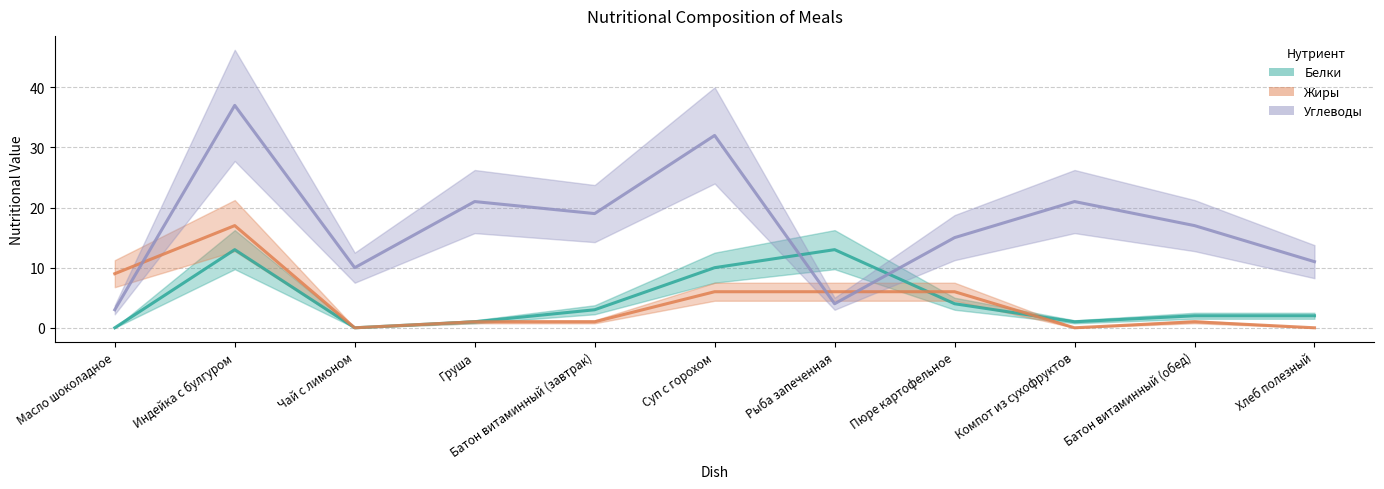

Reading left to right, list all the values displayed in this chart.

Белки: 0	13	0	1	3	10	13	4	1	2	2
Жиры: 9	17	0	1	1	6	6	6	0	1	0
Углеводы: 3	37	10	21	19	32	4	15	21	17	11